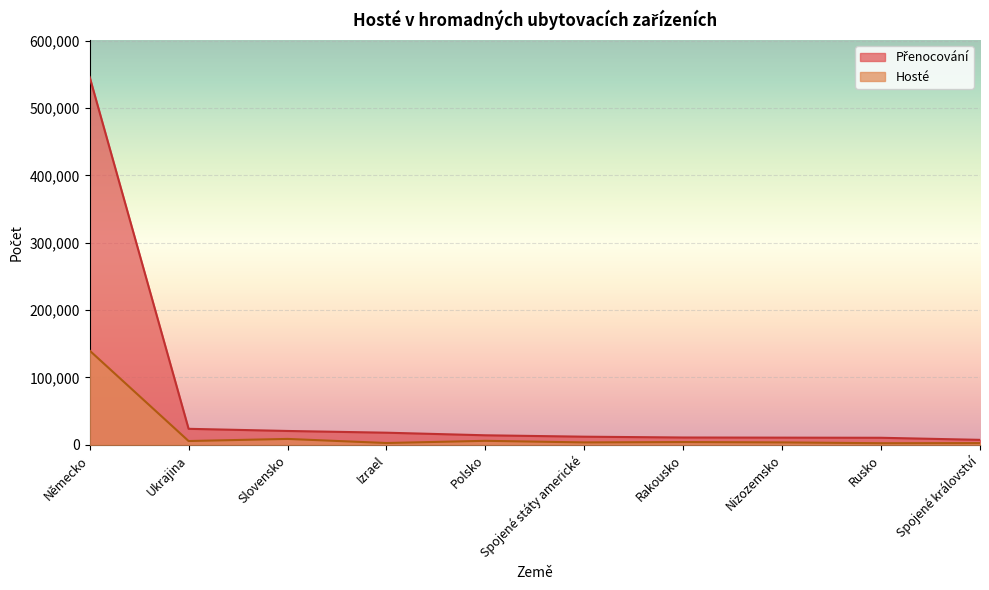

What is the approximate value of Hosté at Spojené království, to the nearest 10?

2620